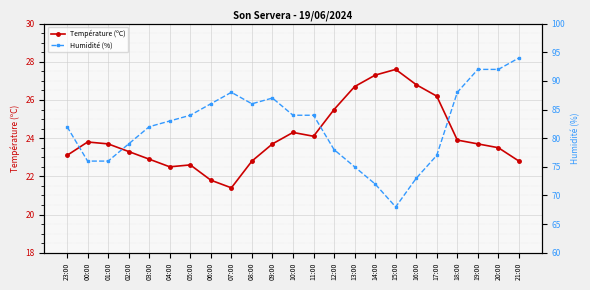

Rank the series at 08:00 from lowest to highest value.

Température (ºC), Humidité (%)